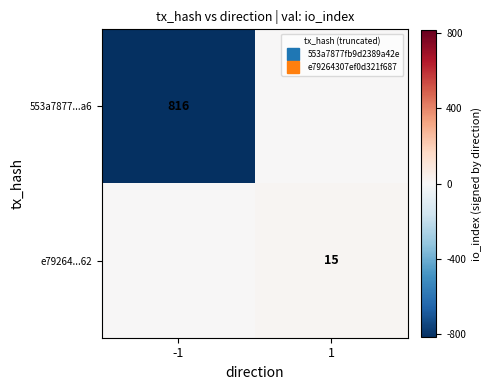

What is the approximate value of e79264...62 at 1?

15